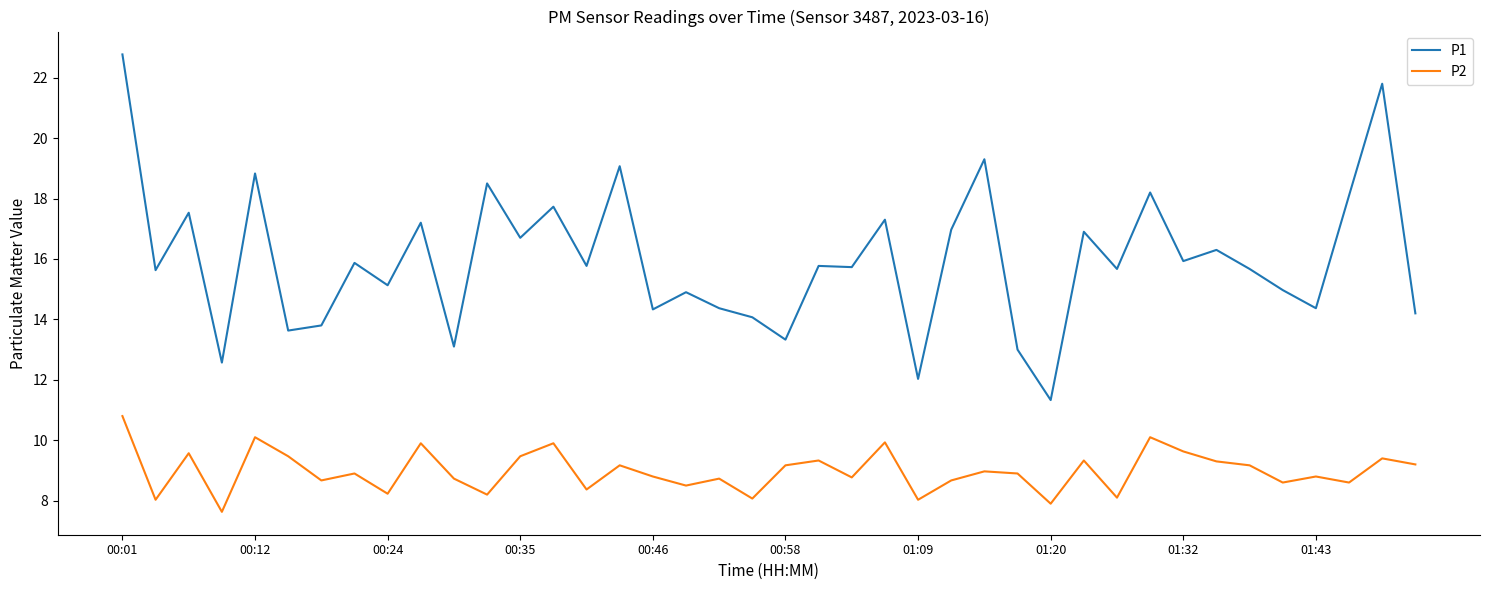

Which series has the largest total across all categories?

P1